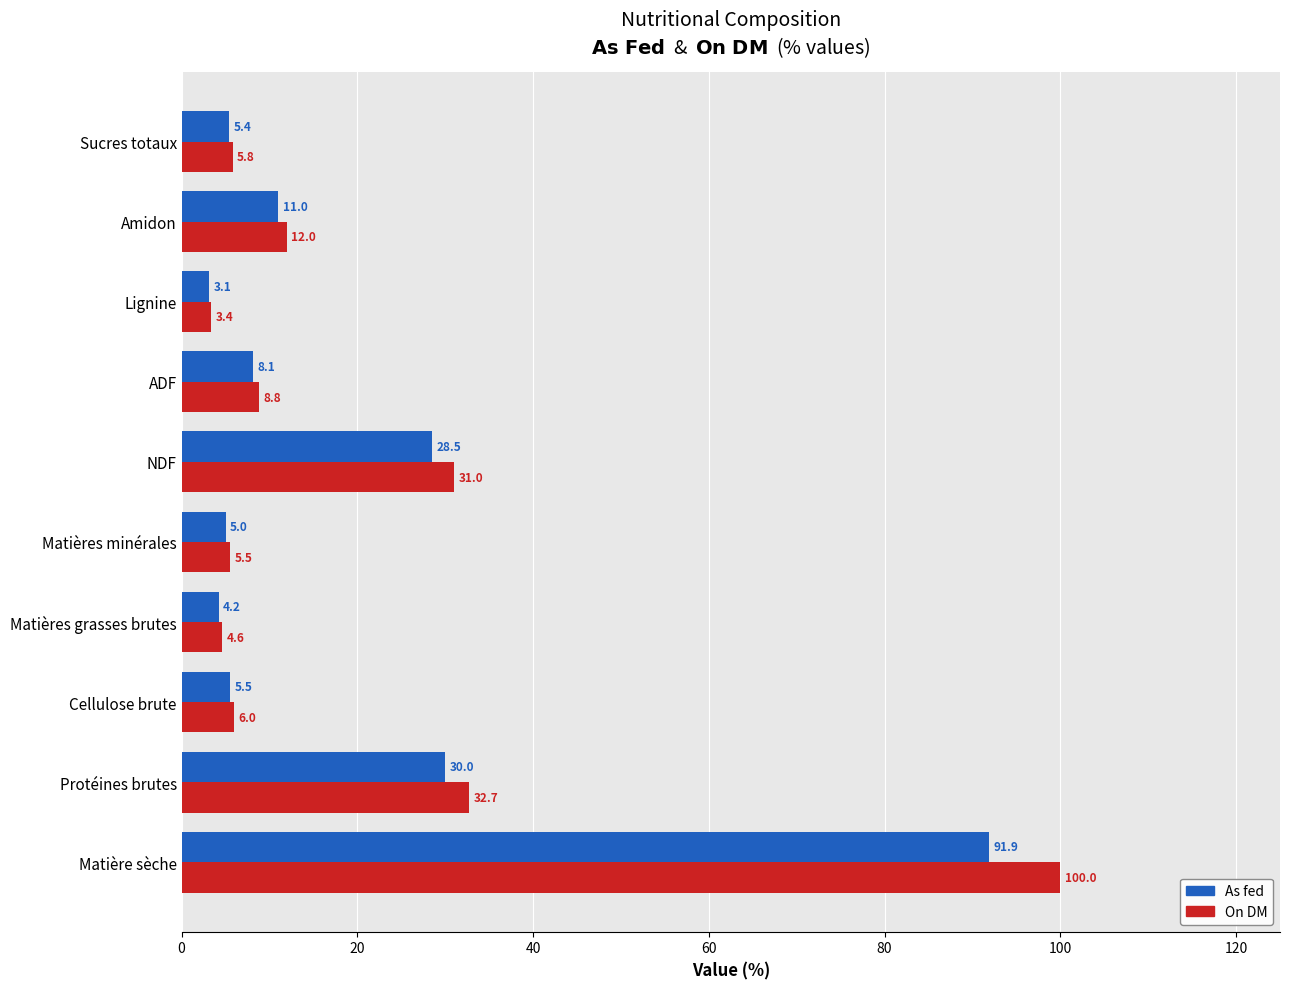

Rank the series at NDF from highest to lowest value.

On DM, As fed